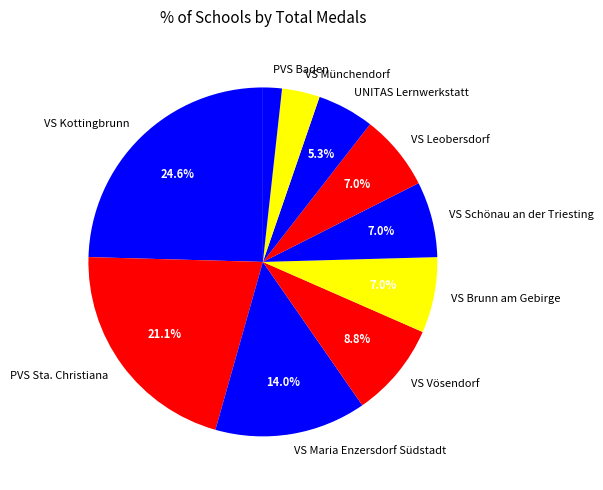

How many slices are in this pie chart?

10